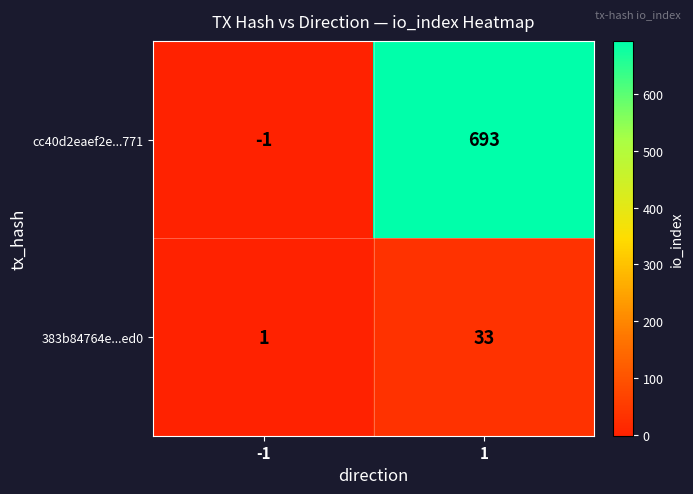

Rank the series by their average value, from highest to lowest.

cc40d2eaef2e...771, 383b84764e...ed0